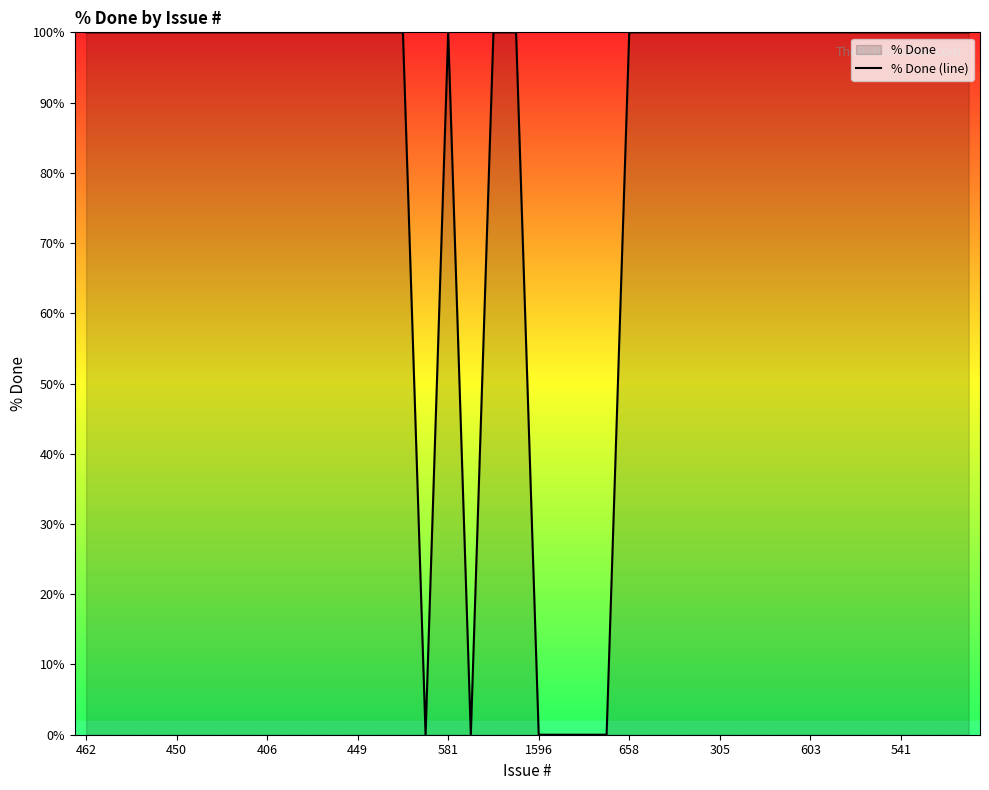

What is the difference between the maximum and minimum values?

100